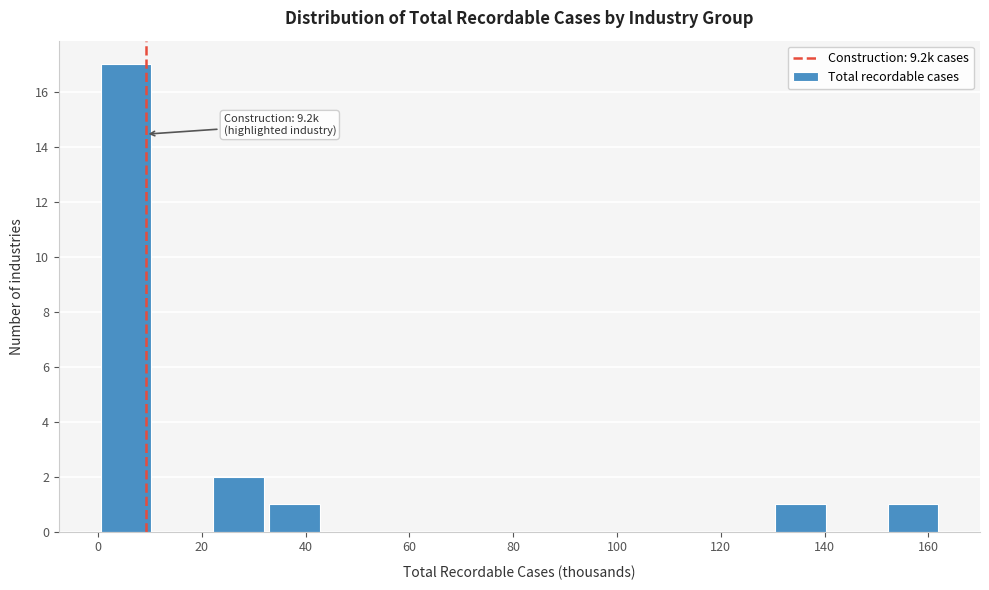

Which range on the x-axis has the tallest bar?

0 to 10